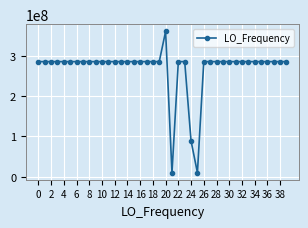

True or false: the data has more than 1 interior local peaks.

True